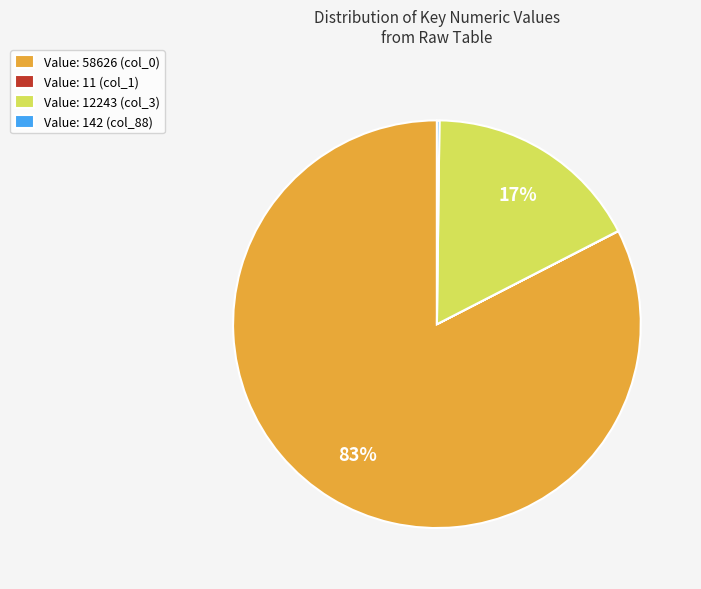

What percentage is the Value: 58626 (col_0) slice, to the nearest percent?

83%